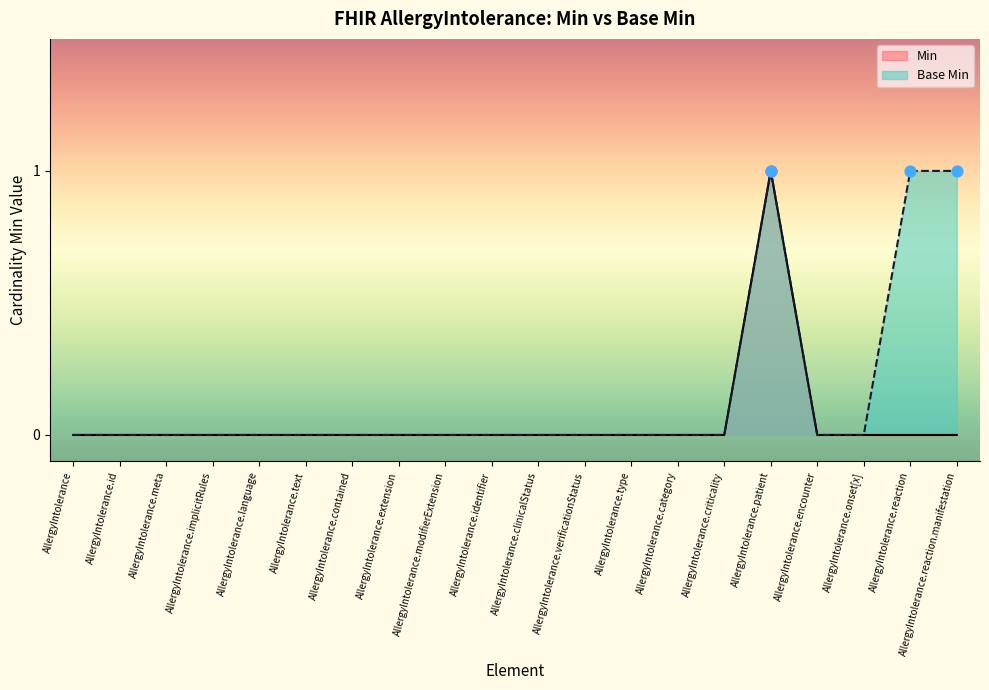

At which category is the sum across all series the highest?

AllergyIntolerance.patient